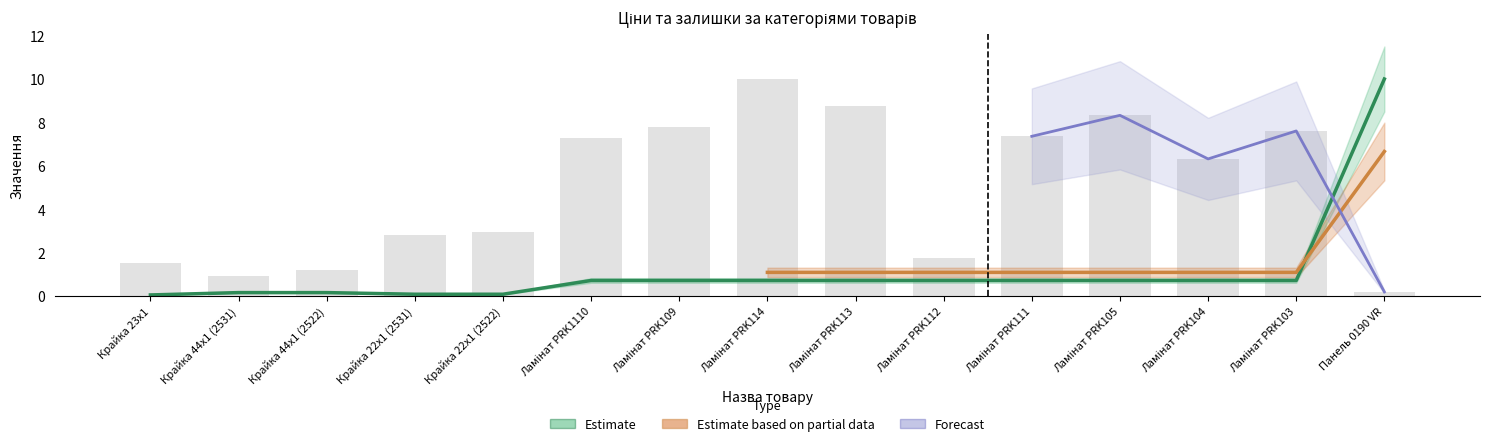

What is the sum of the Estimate values at Ламінат PRK103 and Ламінат PRK113?

1.4